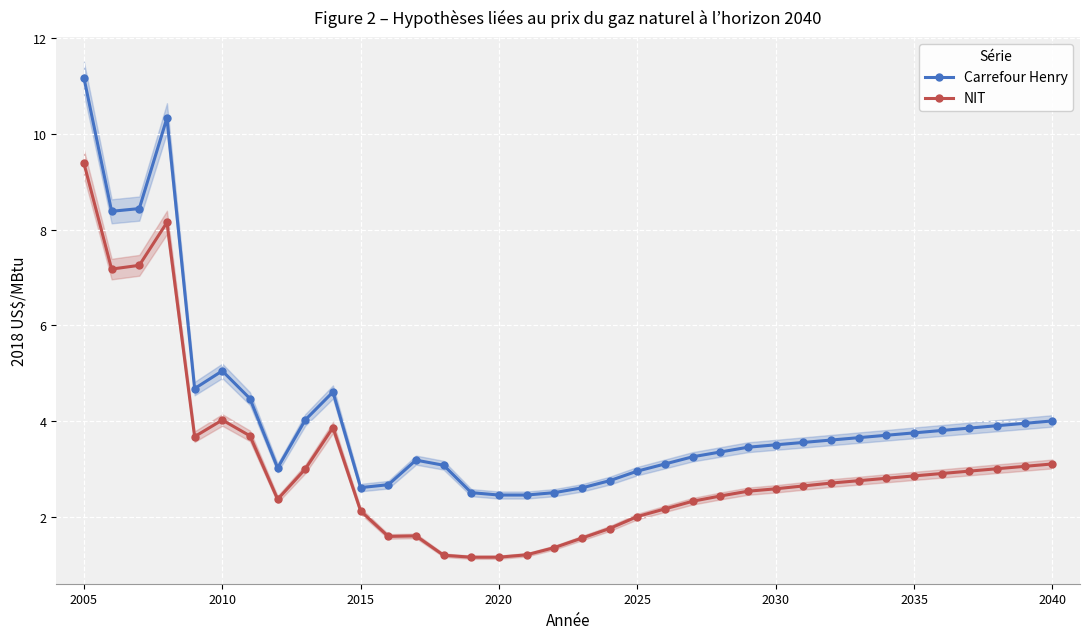

Does the chart display data point markers on the line(s)?

Yes